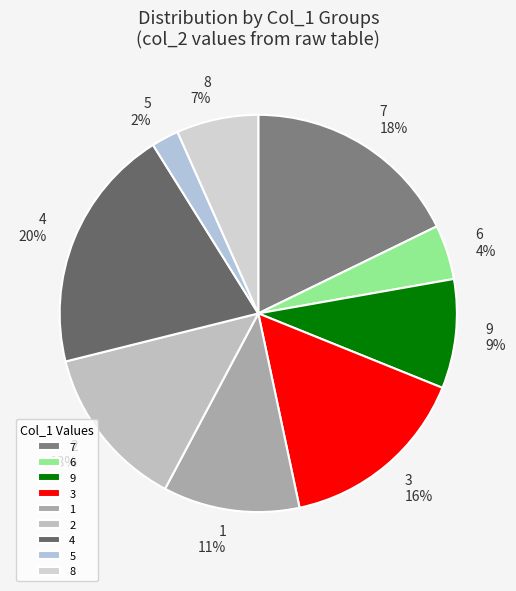

Rank the categories by value from highest to lowest.

4, 7, 3, 2, 1, 9, 8, 6, 5